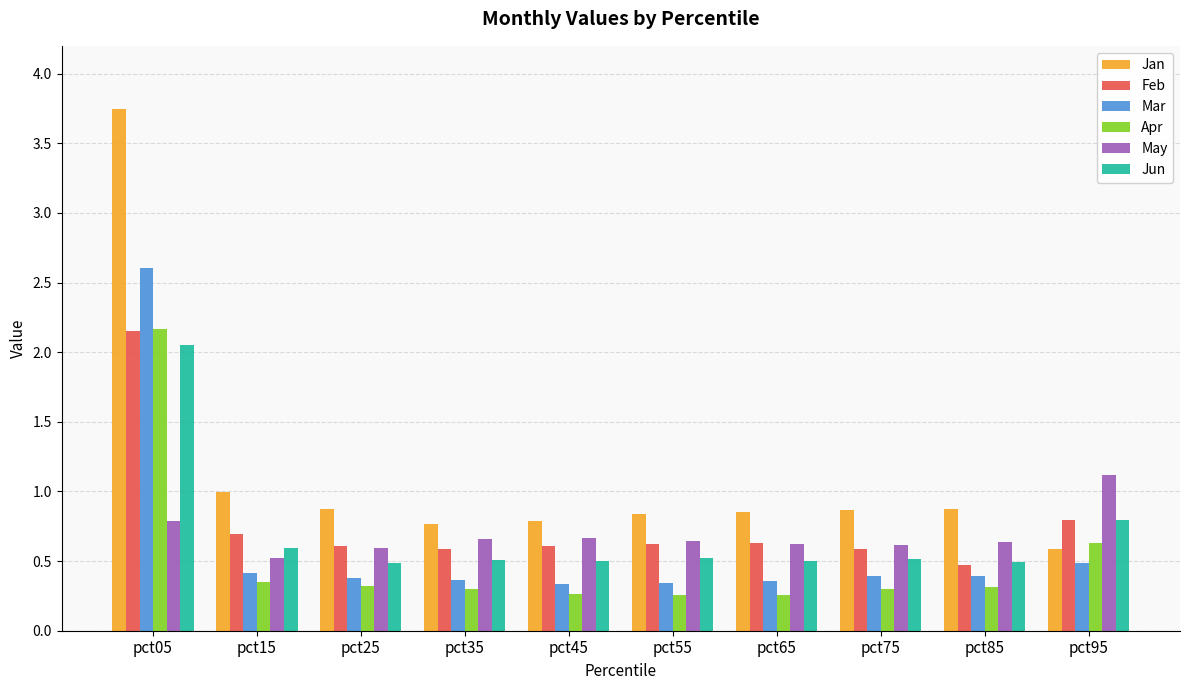

At which label does Mar reach its peak?

pct05